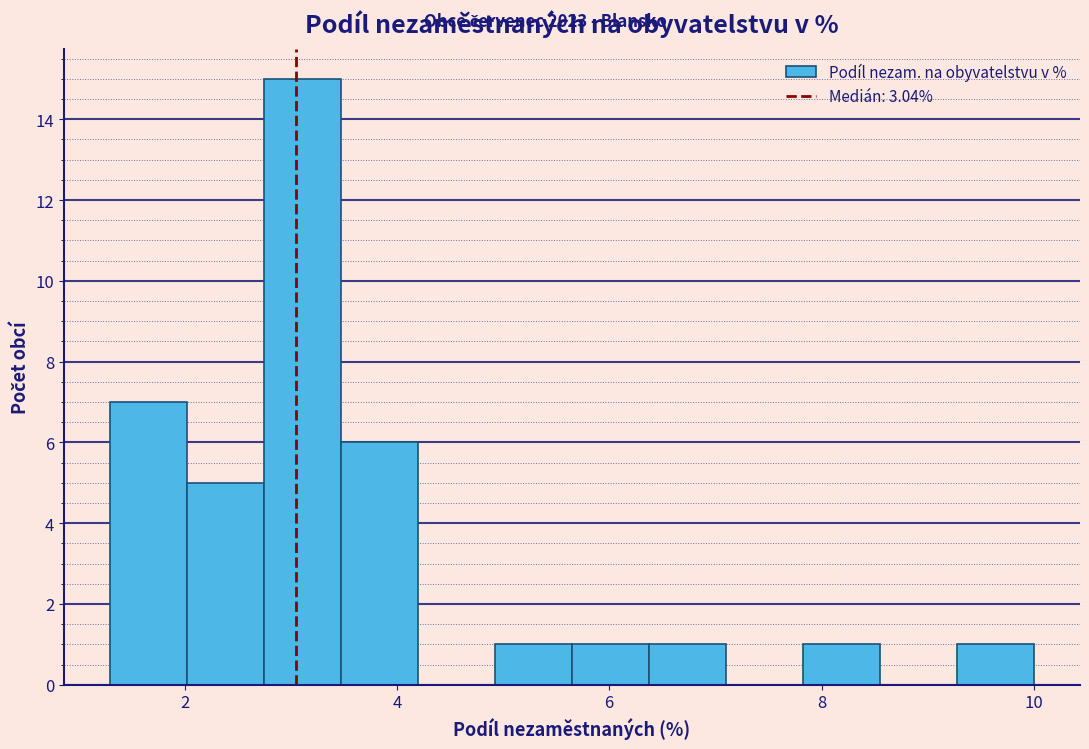

Read against the x-axis, roughly where is the centre of the tallest bar?

3.2